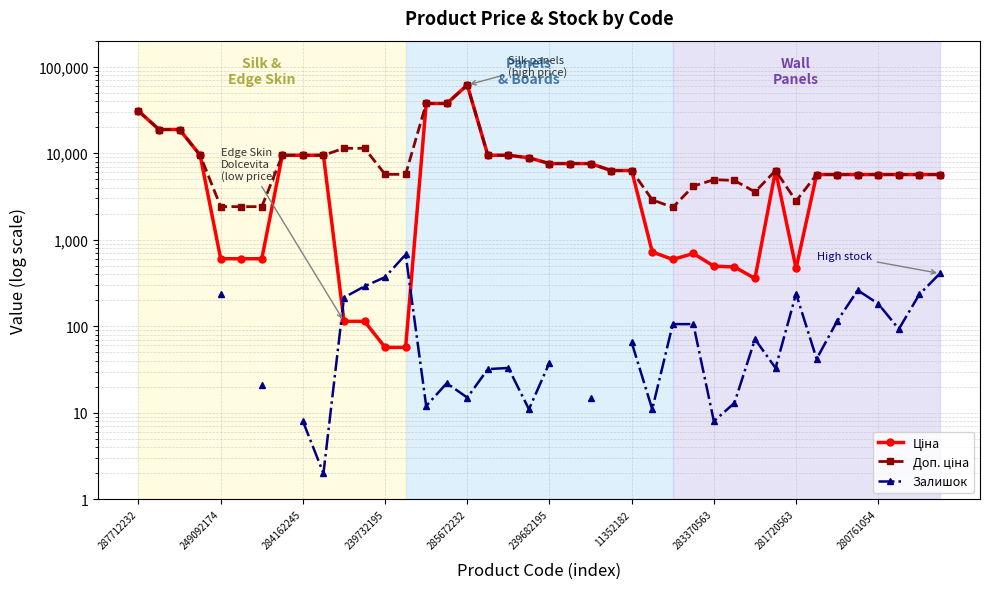

Which series has the widest spread of values?

Ціна